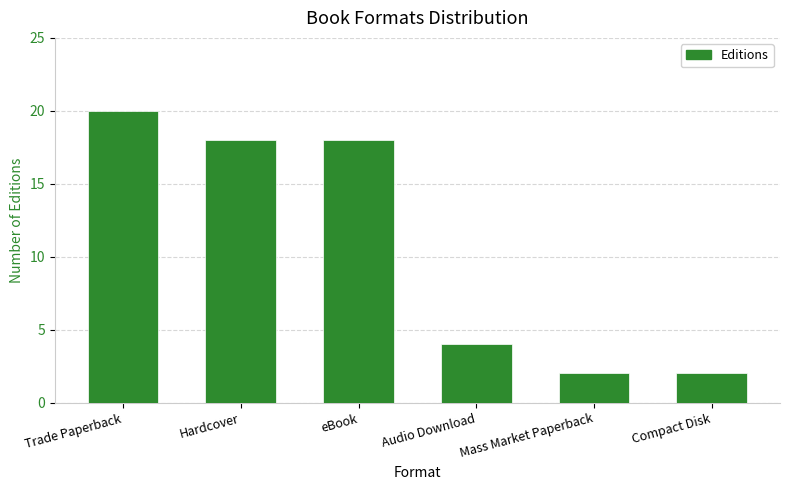

Read the value at Trade Paperback, to the nearest 5.

20